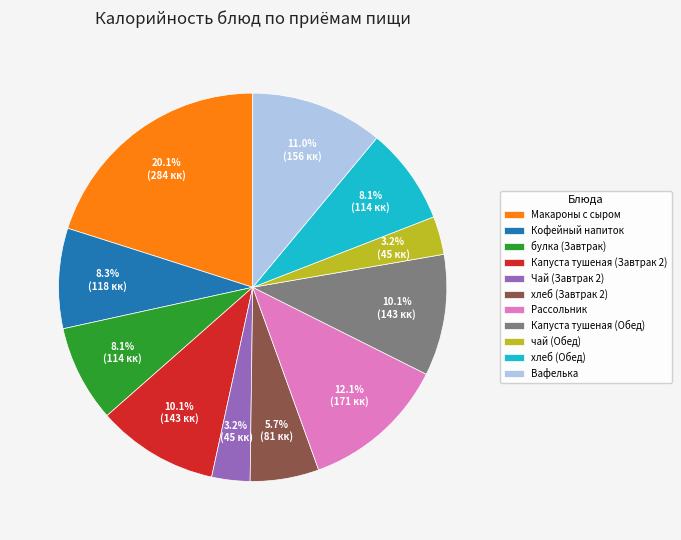

Is it true that хлеб (Обед) is 8% of the pie?

True